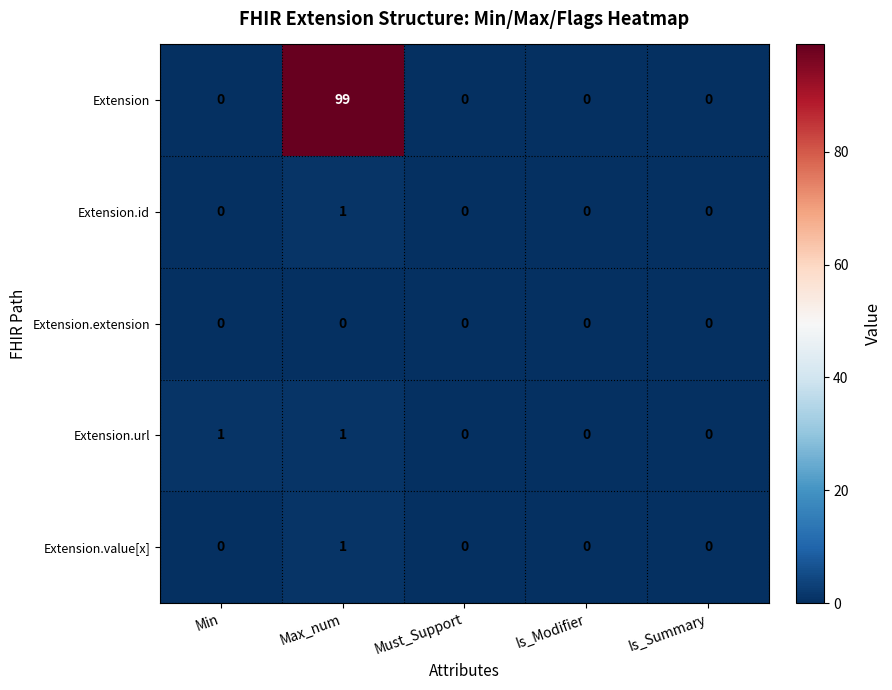

How many Extension.id values are between 0 and 1?

5